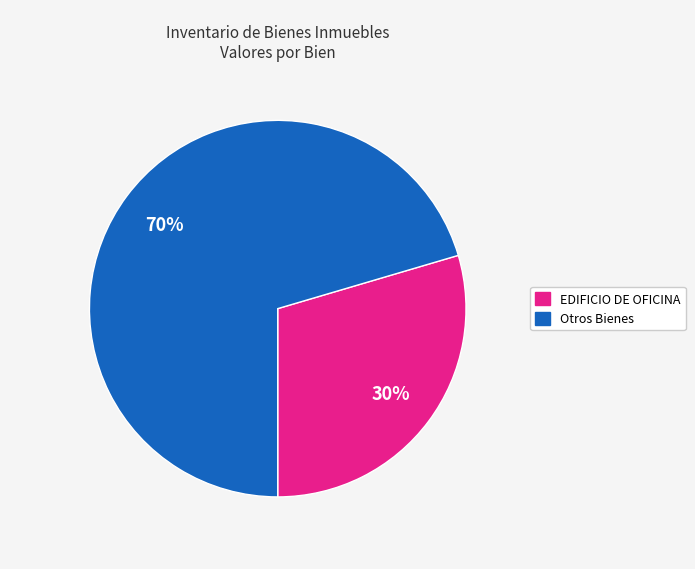

Is there a majority slice in this chart?

Yes